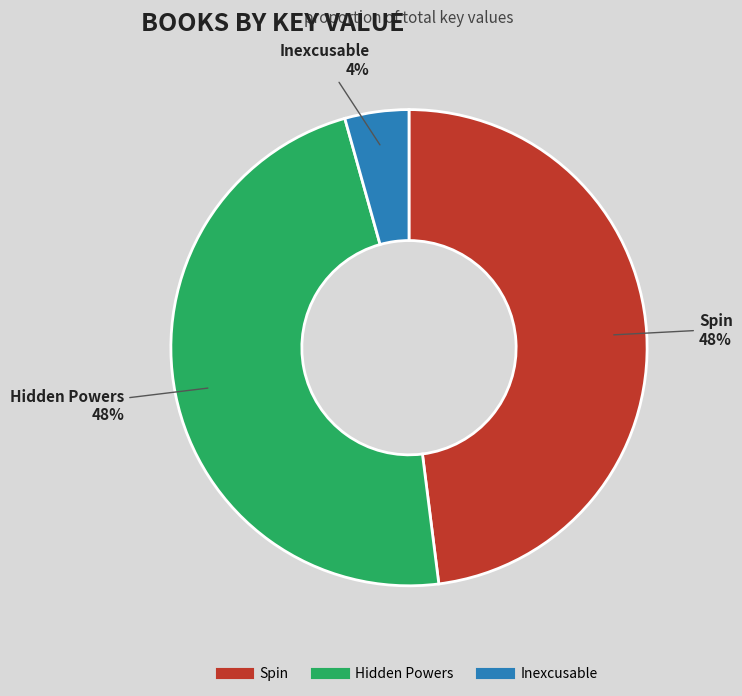

Is Spin the majority of the pie?

No